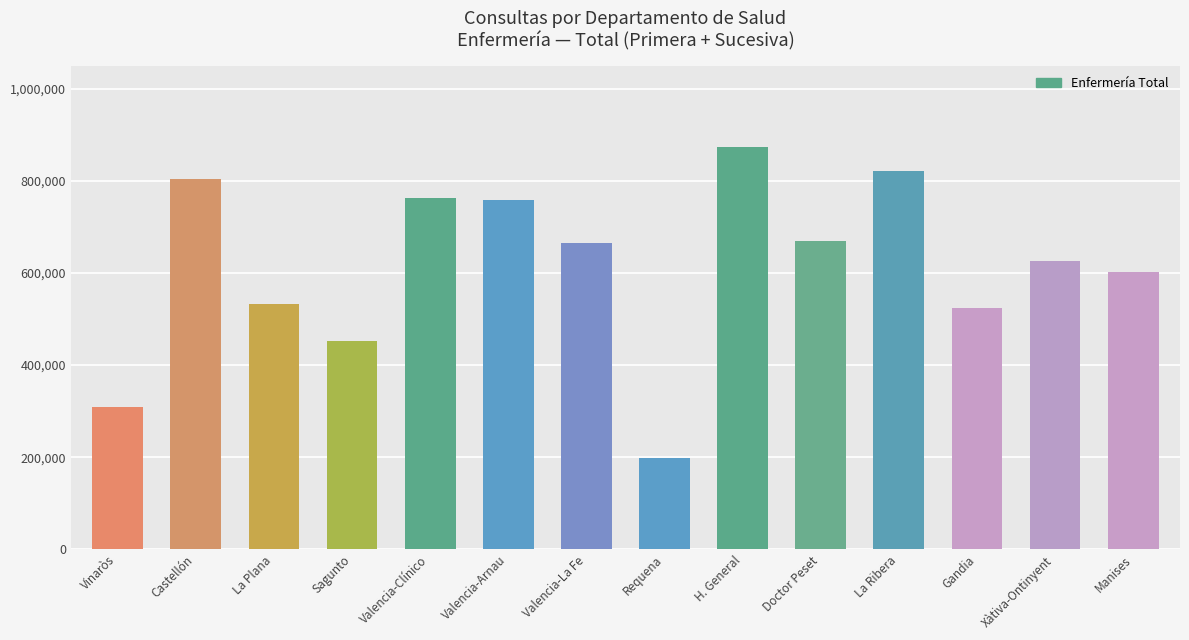

What is the smallest value displayed?

197455